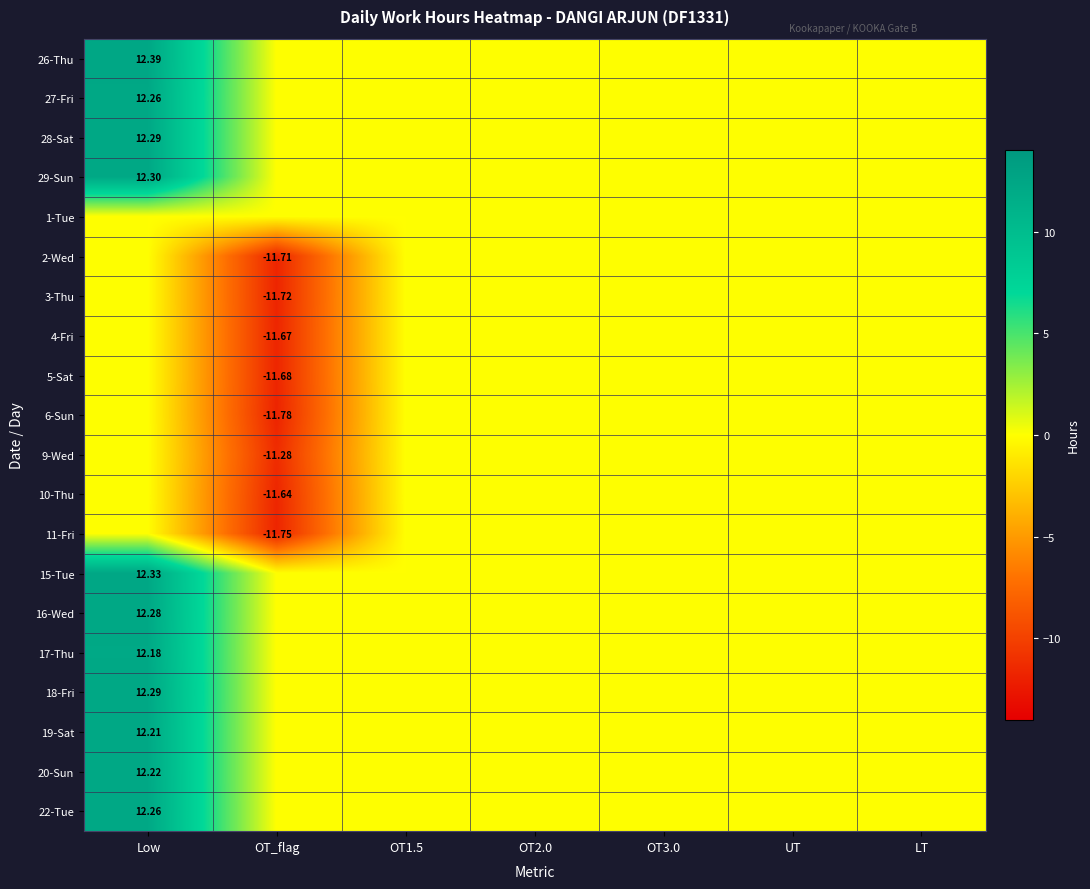

Is the value of 16-Wed at OT1.5 greater than the value of 9-Wed at OT2.0?

No